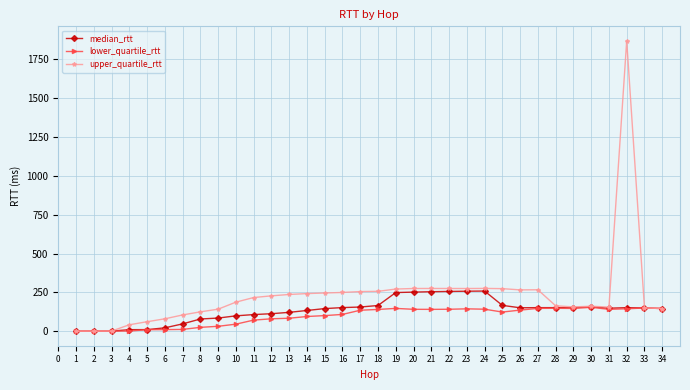

Does the chart have visible grid lines?

Yes